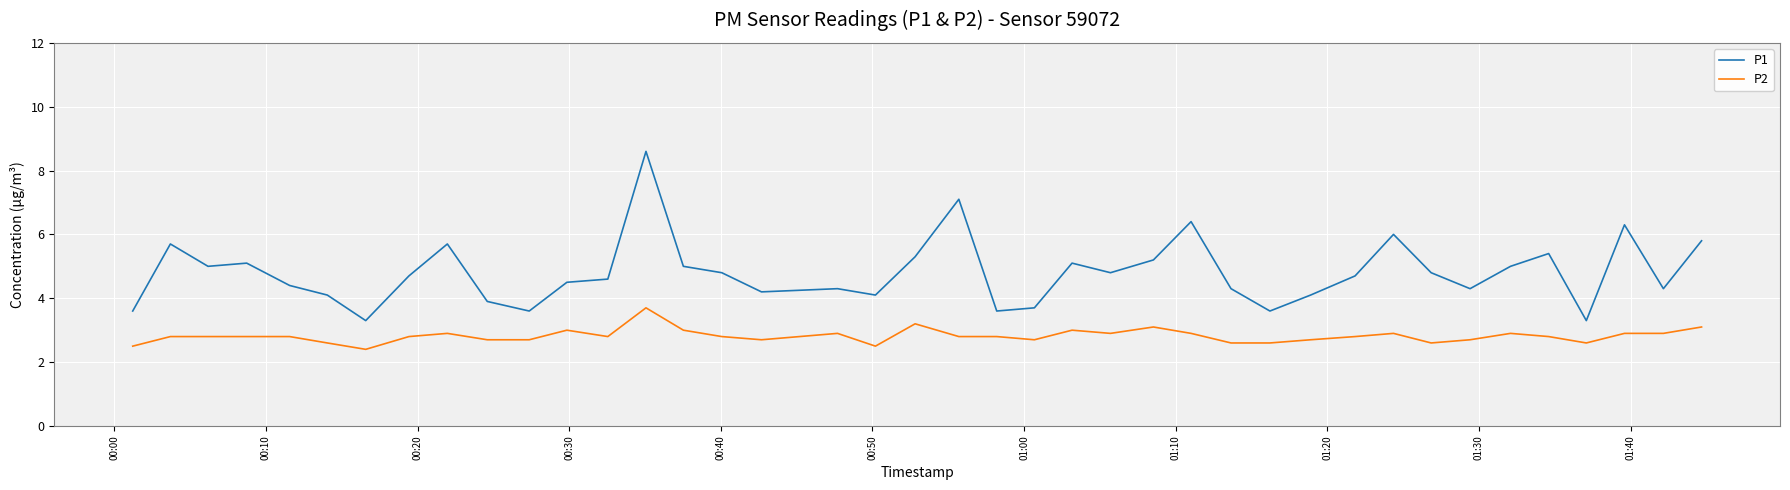

What is the difference between the maximum and minimum values in the P1 series?

5.3